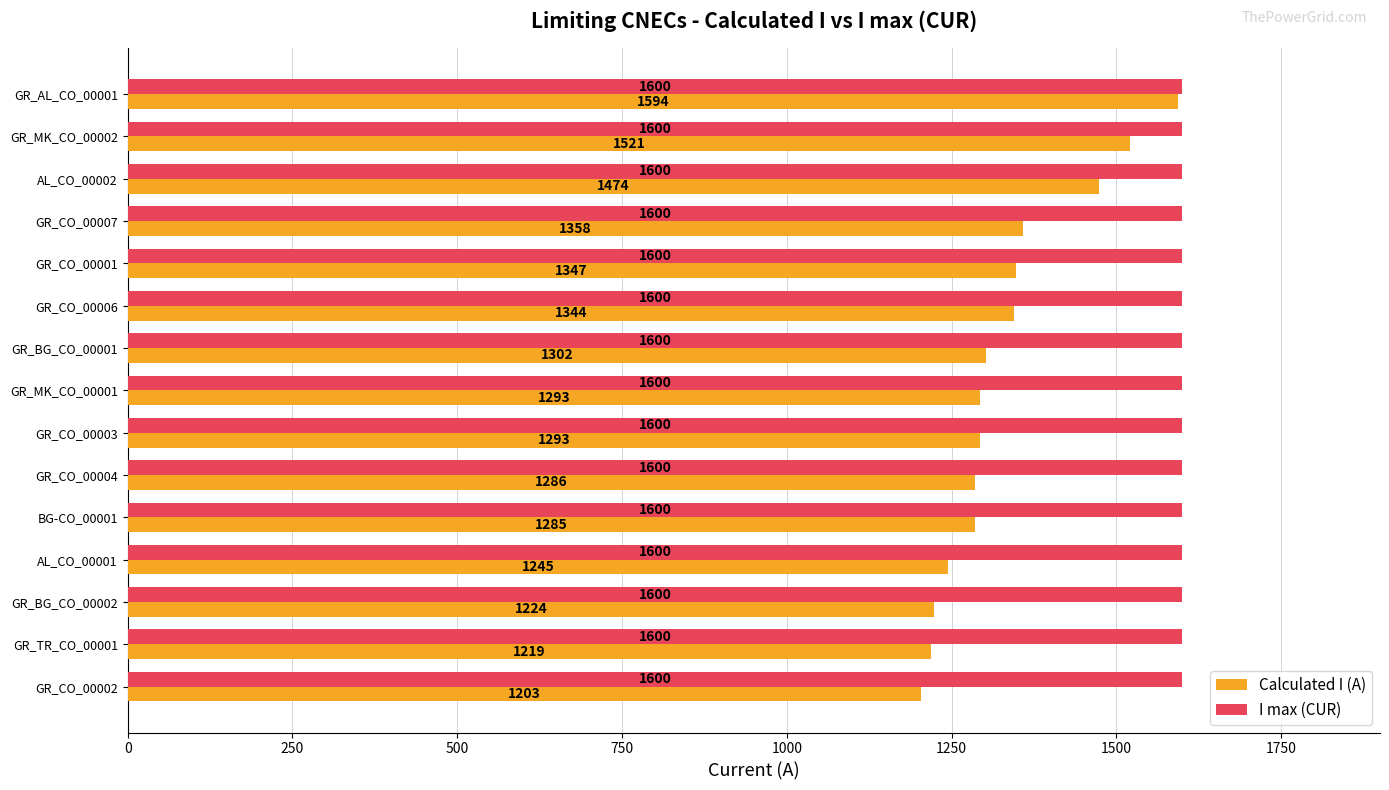

Which series has the largest range (max minus min)?

Calculated I (A)